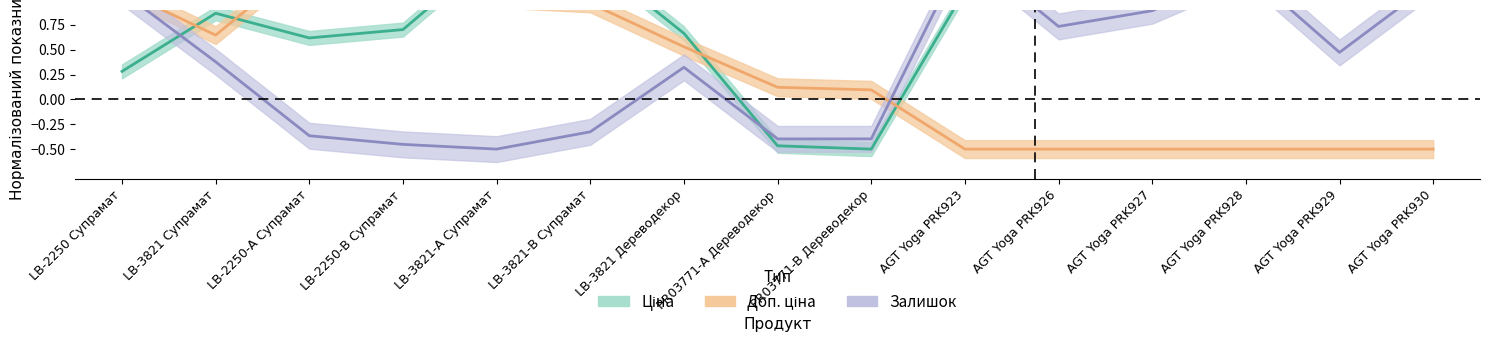

At which label does Доп. ціна reach its minimum?

AGT Yoga PRK923